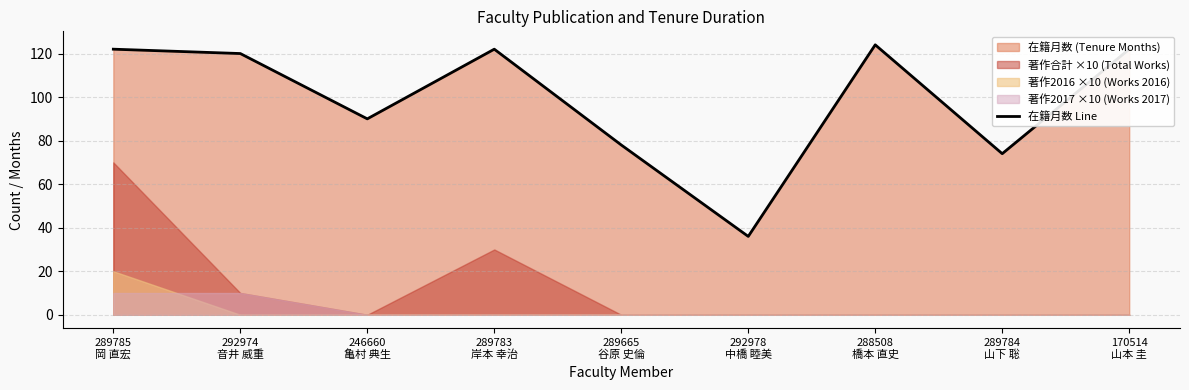

Reading left to right, what are all the values shown in this chart?

289785
岡 直宏=122	292974
音井 威重=120	246660
亀村 典生=90	289783
岸本 幸治=122	289665
谷原 史倫=78	292978
中橋 睦美=36	288508
橋本 直史=124	289784
山下 聡=74	170514
山本 圭=122